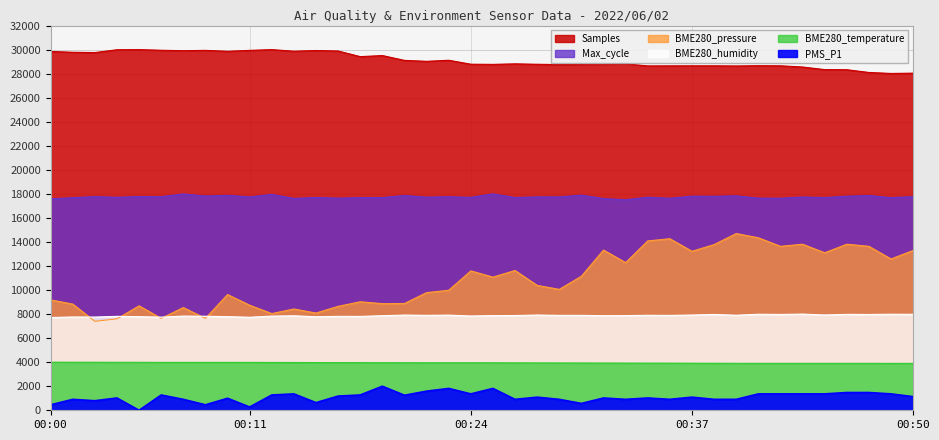

What are all the series names shown in the legend?

Samples, Max_cycle, BME280_pressure, BME280_humidity, PMS_P1, BME280_temperature